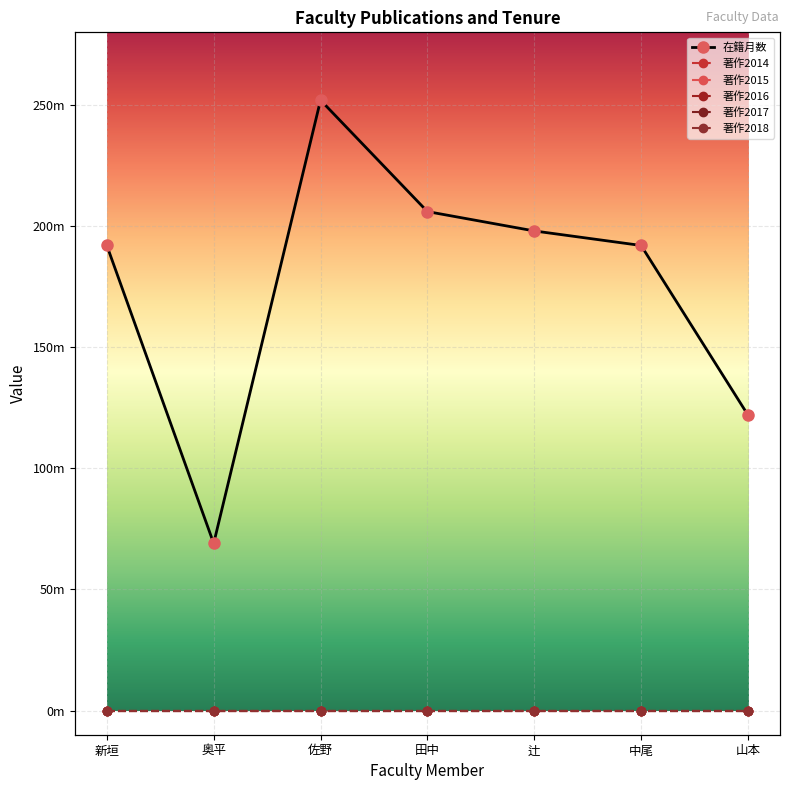

Which series has the largest total across all categories?

在籍月数